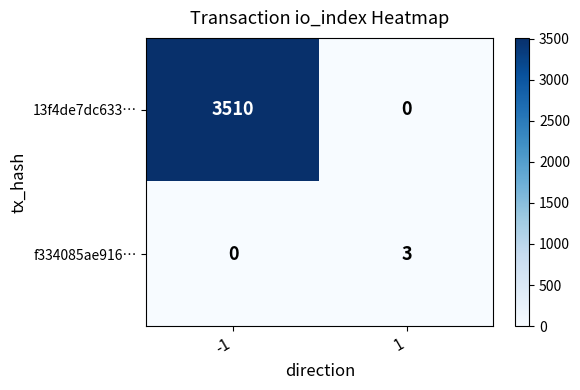

What is the difference between the maximum and minimum values in the 13f4de7dc633… series?

3510